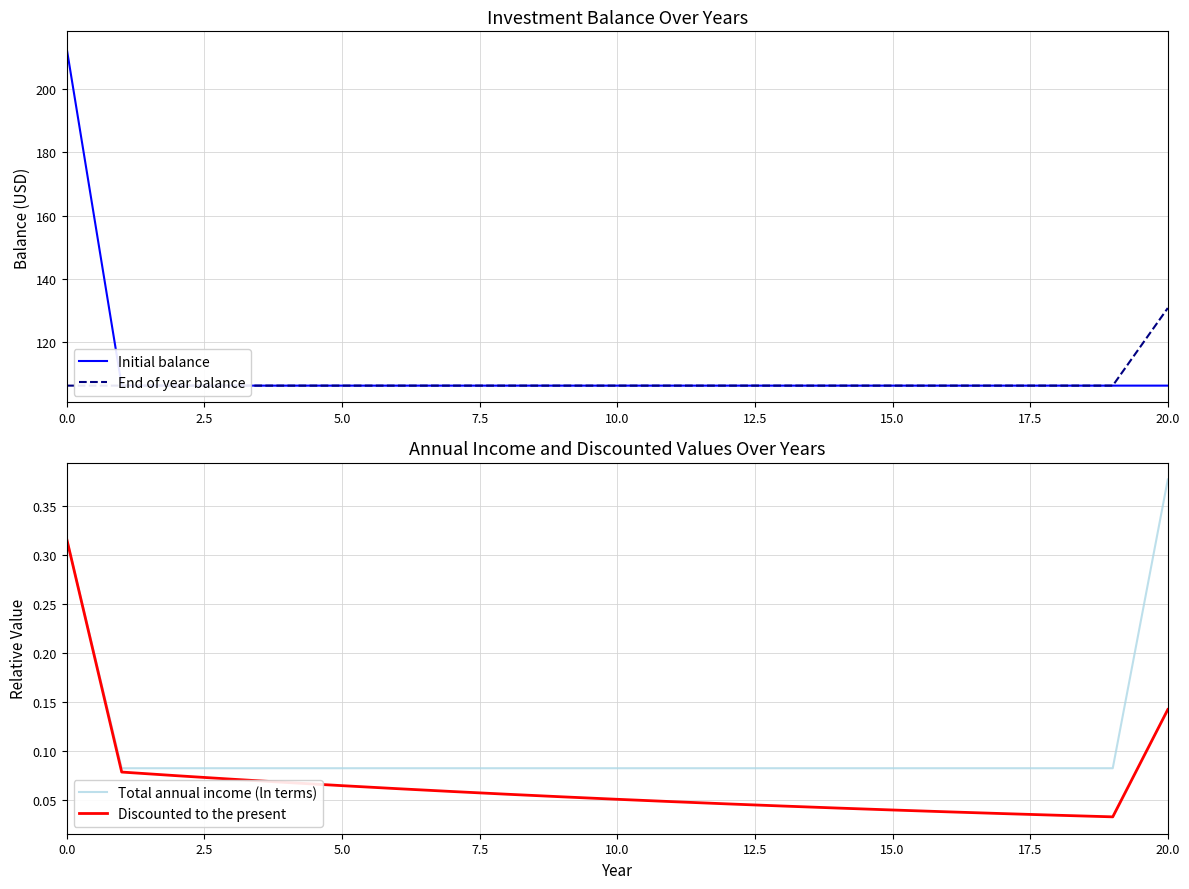

Is it true that Discounted to the present equals 0.3 at 20.0?

False